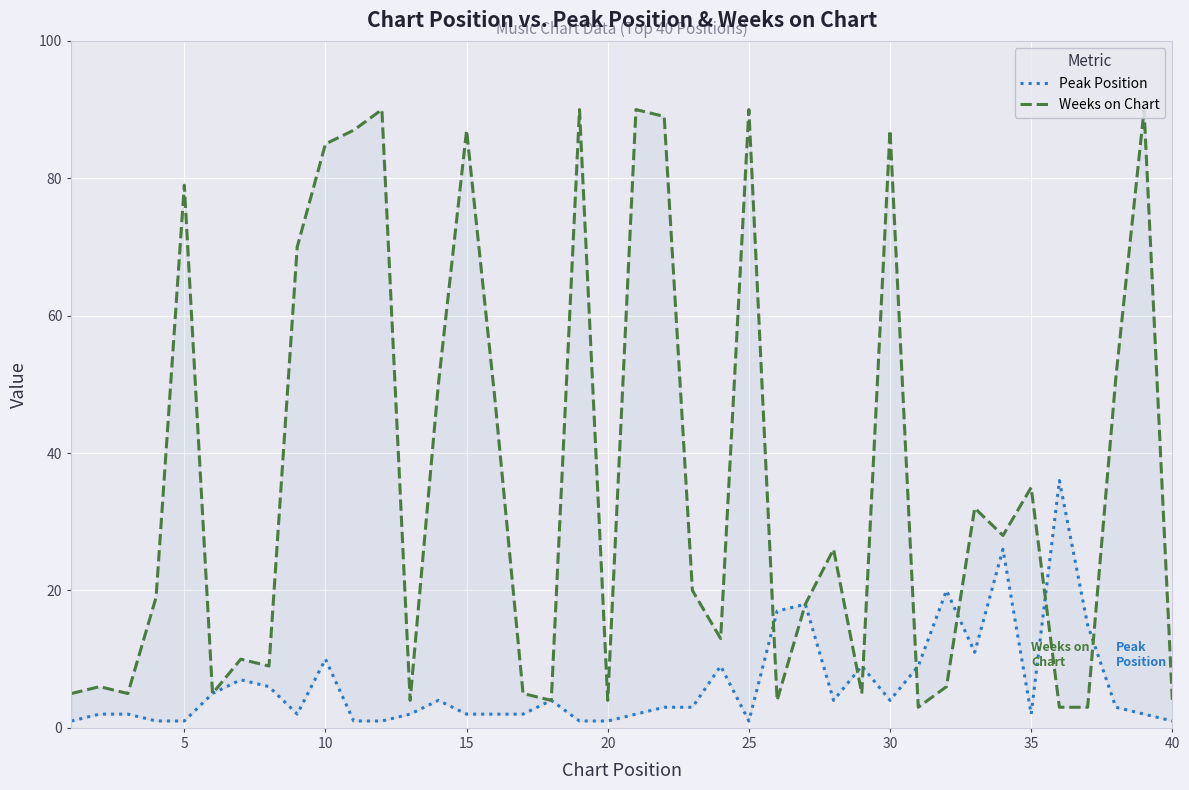

What is the sum of all Peak Position values?

252